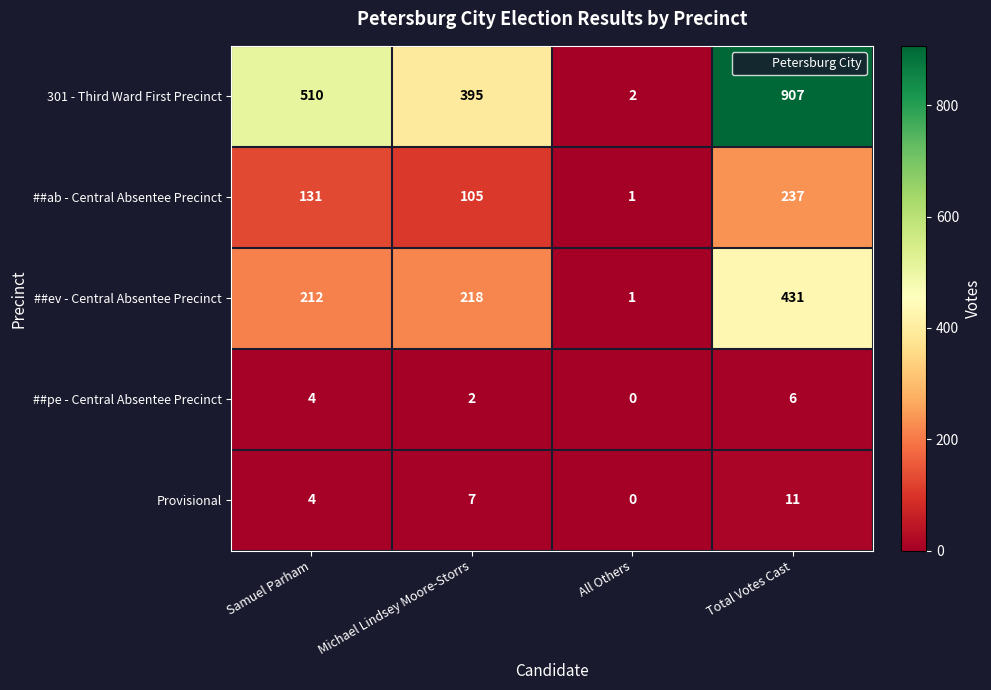

True or false: ##pe - Central Absentee Precinct has a value of 1 at Samuel Parham.

False